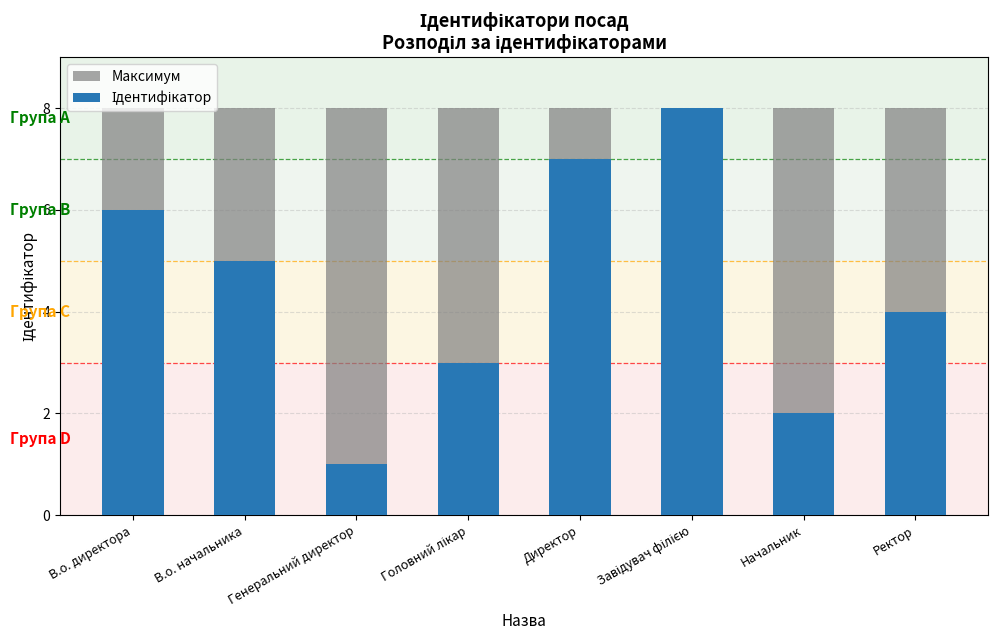

At Завідувач філією, list the series in order from largest to smallest.

Максимум, Ідентифікатор